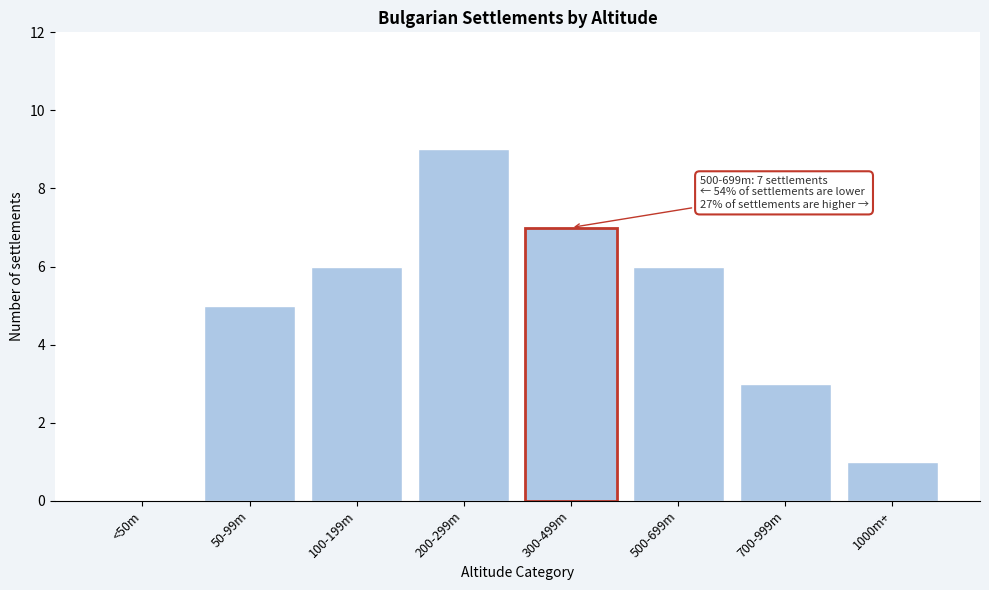

Reading left to right, transcribe all the data shown in this chart.

<50m=0	50-99m=5	100-199m=6	200-299m=9	300-499m=7	500-699m=6	700-999m=3	1000m+=1